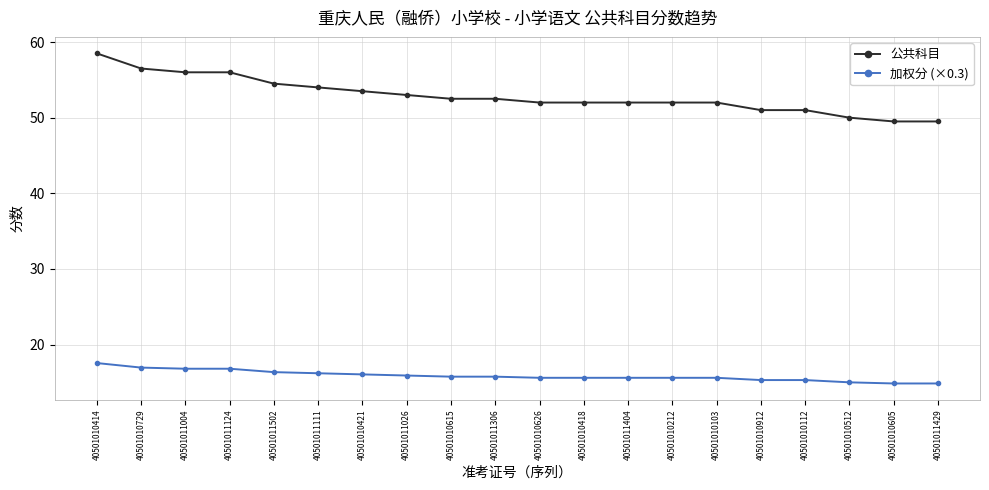

Where is 公共科目 nearest to the value 54?

40501011111